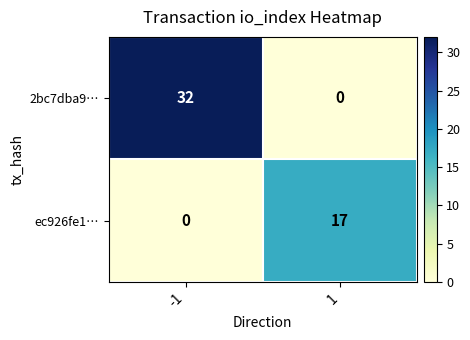

What is the difference between the highest and lowest values at -1?

32